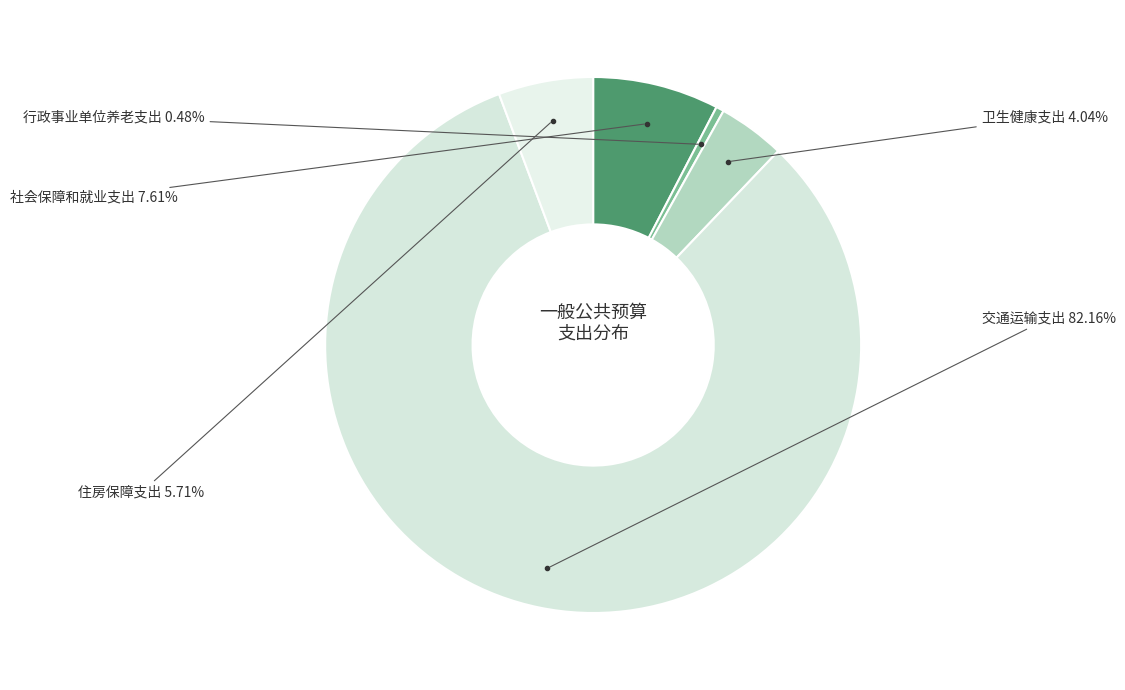

How many segments does this pie chart have?

5